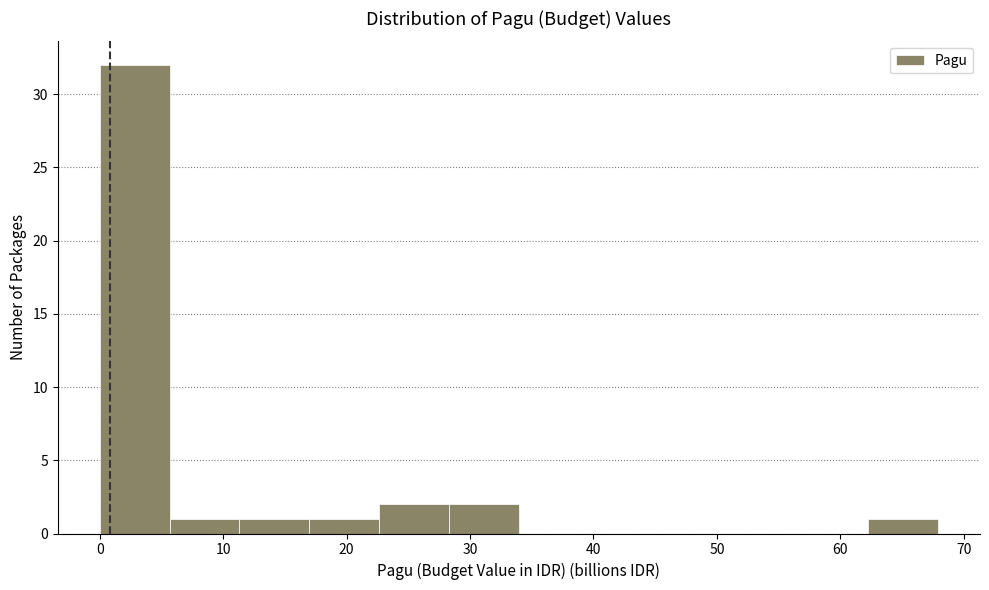

Reading left to right, list every bar in this chart as the range it spans on the x-axis followed by its height. Neither the bar edges nor the heights are printed on the chart, so give them approximately, as read against the axes.

0 to 6: 32
6 to 11: 1
11 to 17: 1
17 to 23: 1
23 to 28: 2
28 to 34: 2
34 to 40: 0
40 to 45: 0
45 to 51: 0
51 to 57: 0
57 to 62: 0
62 to 68: 1